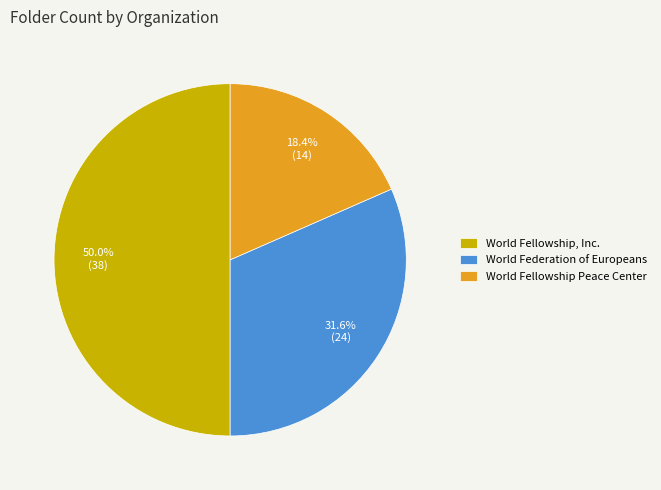

To the nearest percent, what percentage of the pie is World Fellowship, Inc.?

50%